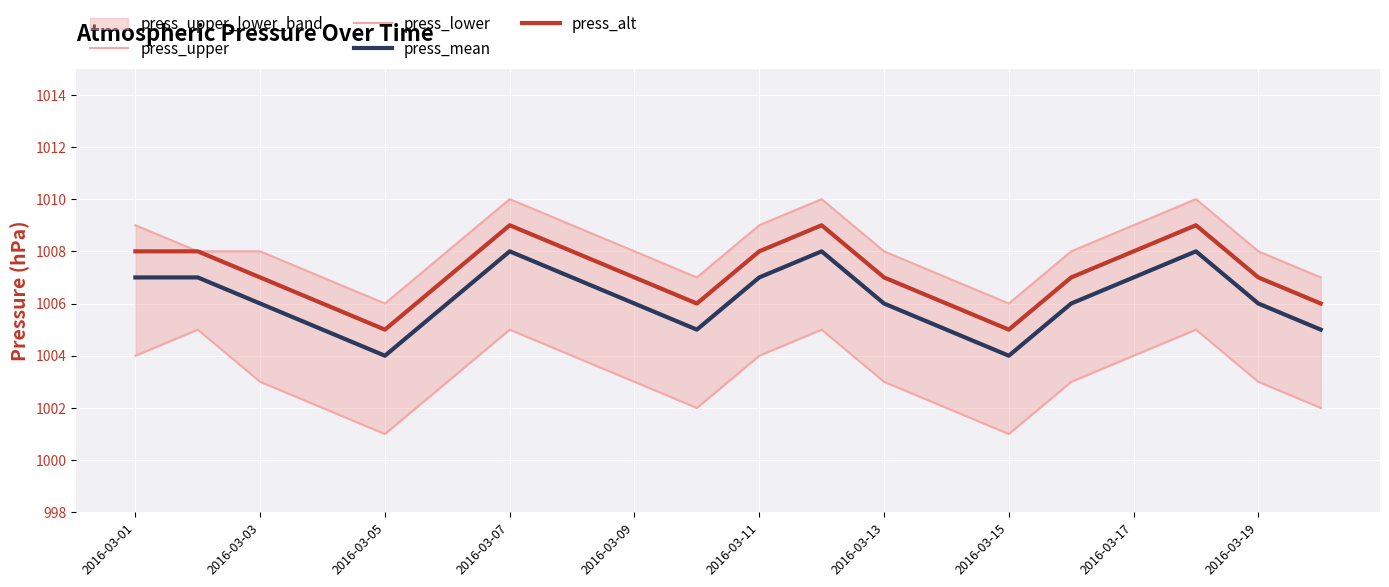

True or false: press_alt and press_mean intersect in this chart.

False